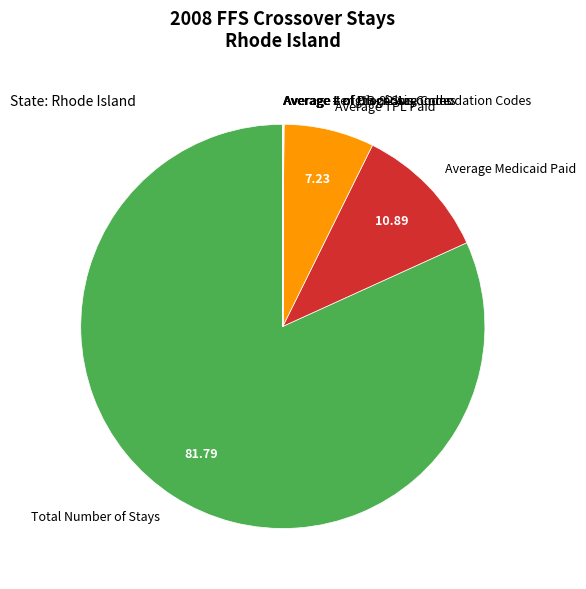

Is there any slice that represents more than half of the pie?

Yes